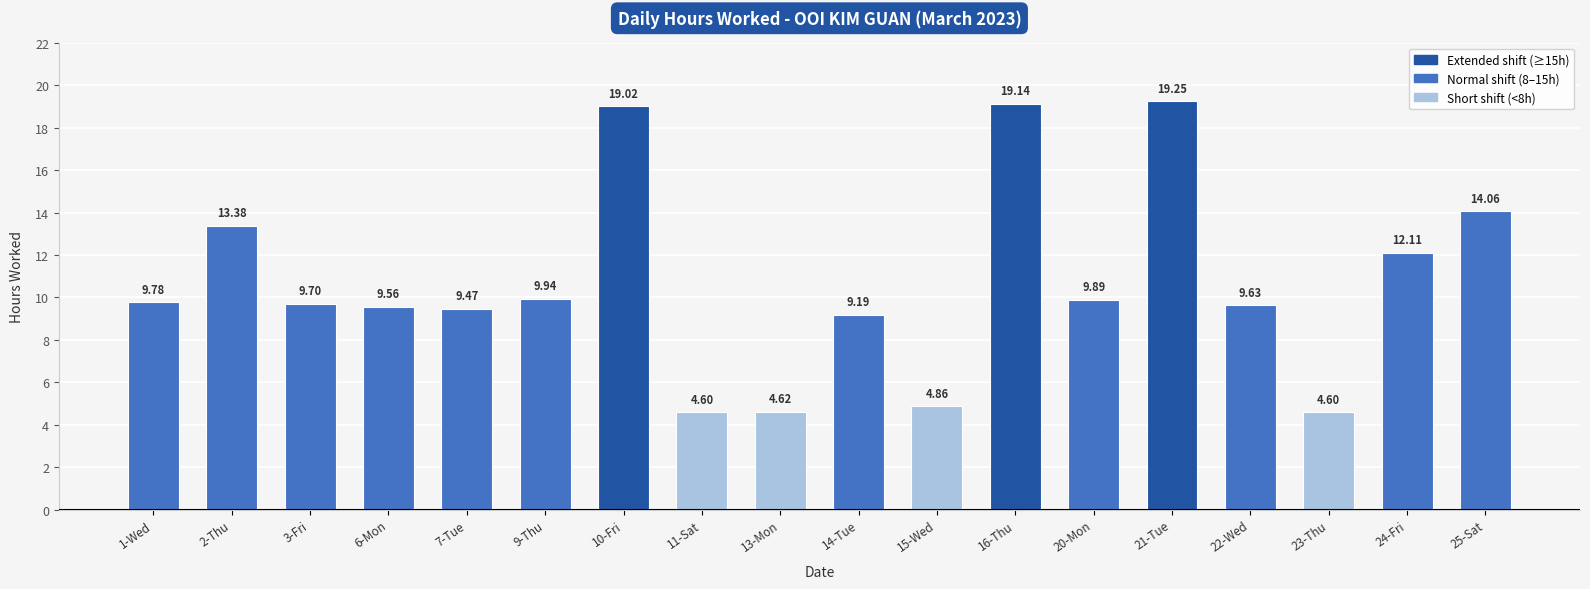

What is the difference between the maximum and minimum values?

14.7